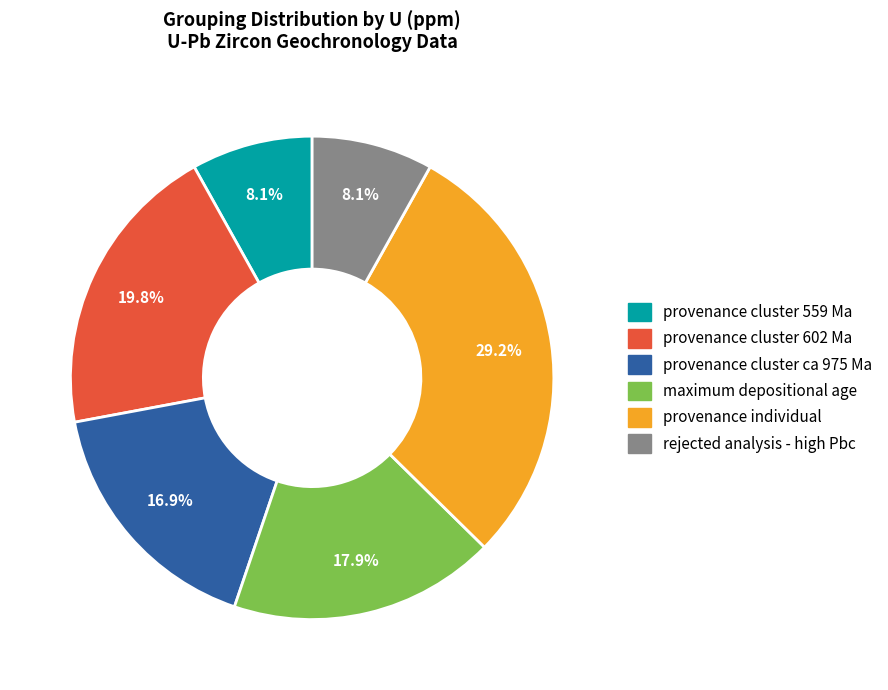

Approximately how many times larger is the value at rejected analysis - high Pbc compared to maximum depositional age?

0.5